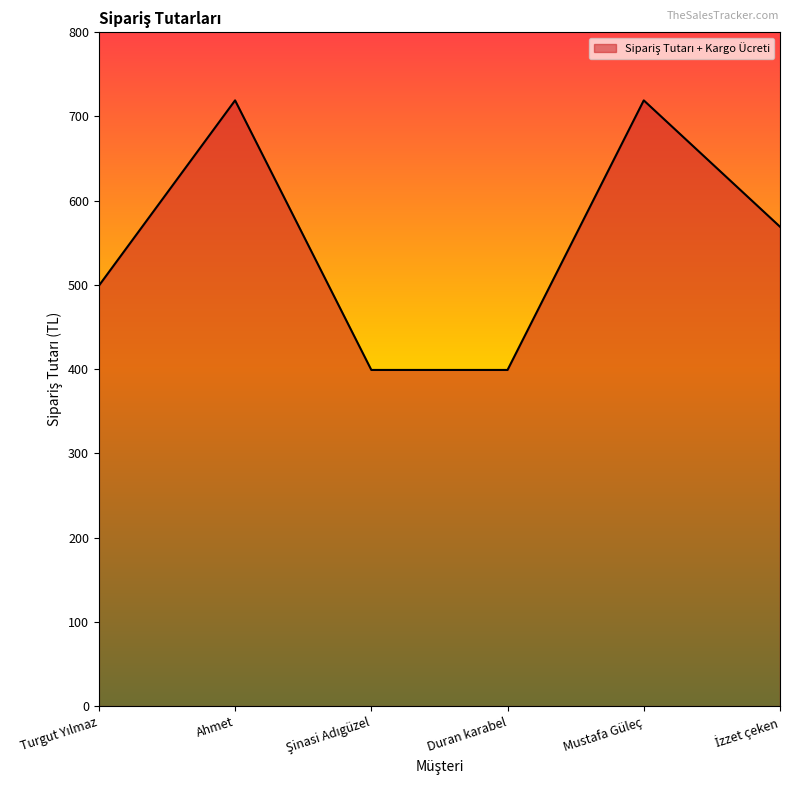

The value at Mustafa Güleç is 719. True or false?

True